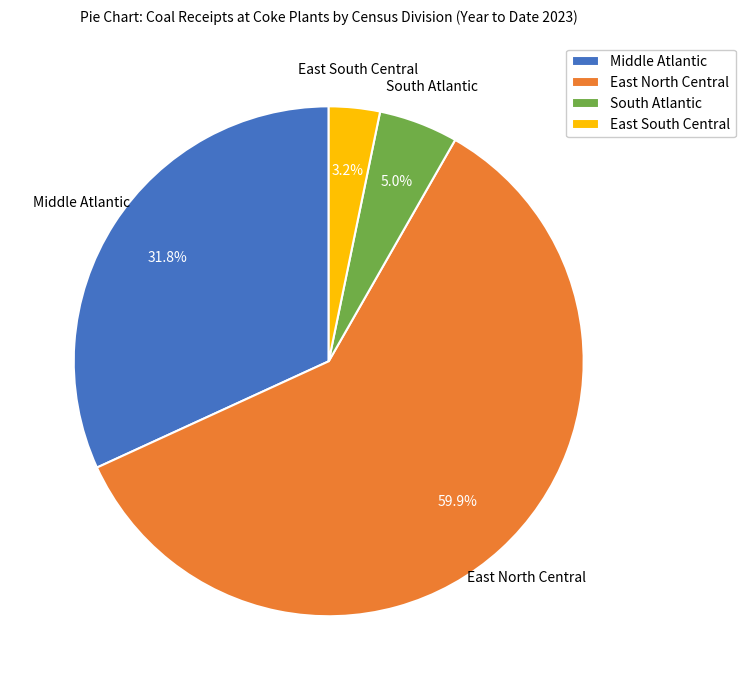

To the nearest percent, what is the difference between the largest and smallest slice percentages?

57%